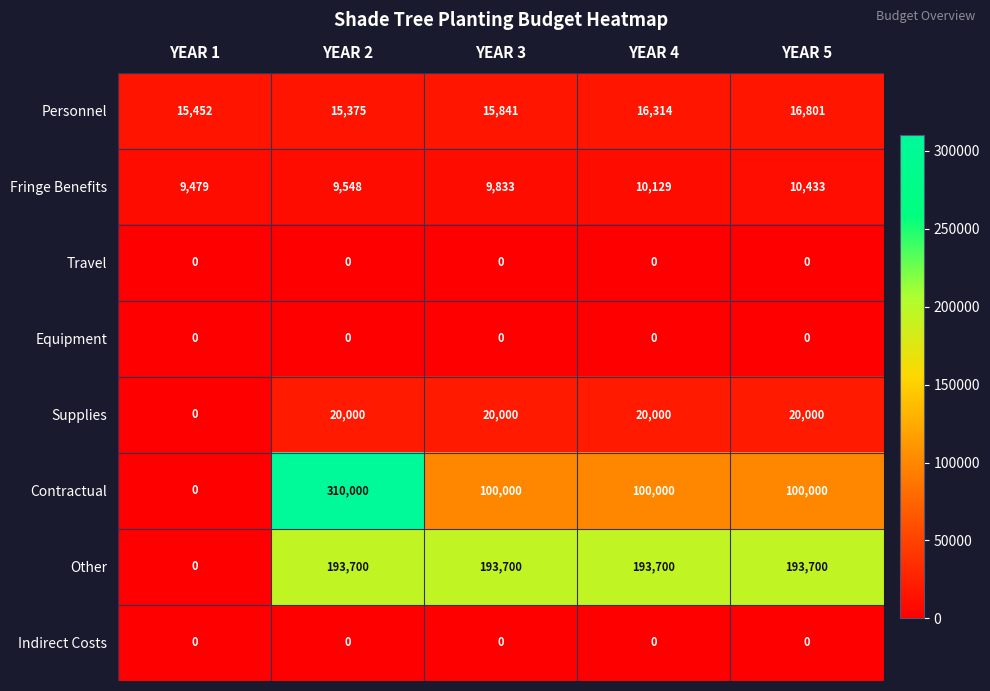

At which category is the sum across all series the highest?

YEAR 2